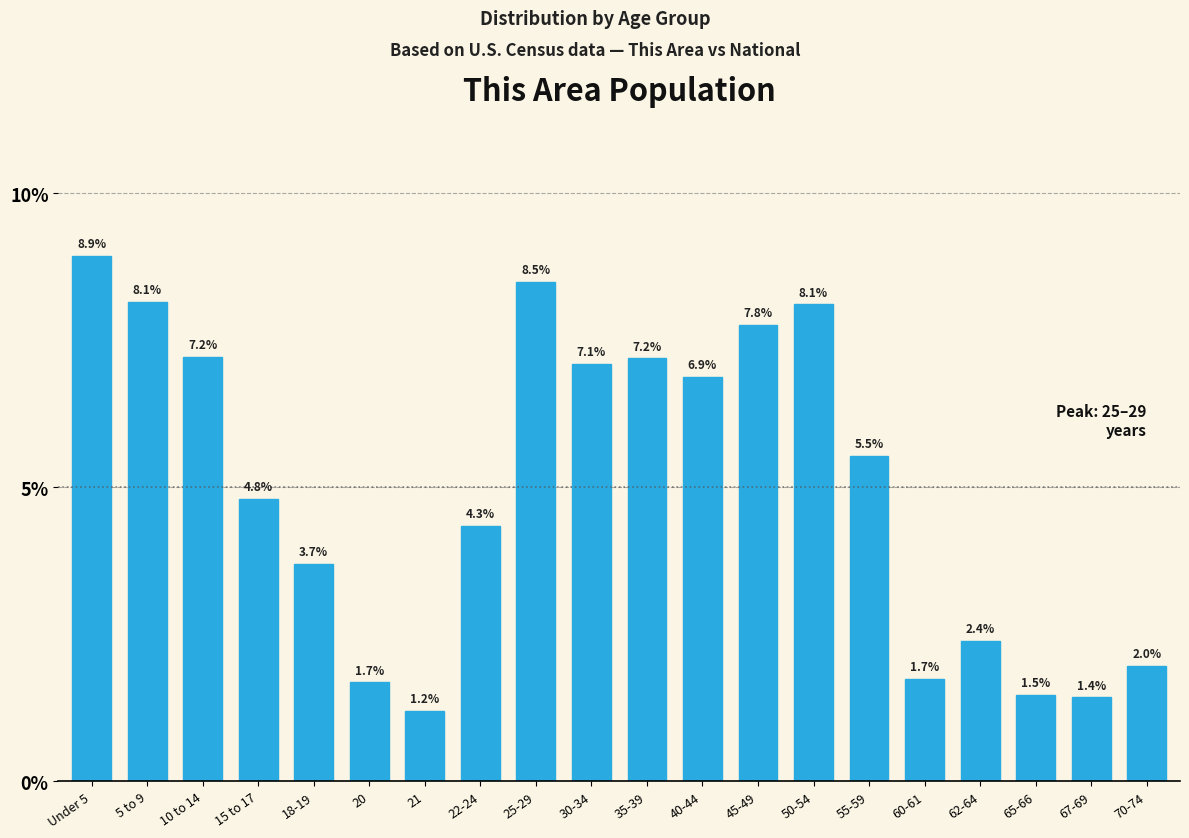

Reading left to right, what are all the values shown in this chart?

8.9	8.1	7.2	4.8	3.7	1.7	1.2	4.3	8.5	7.1	7.2	6.9	7.8	8.1	5.5	1.7	2.4	1.5	1.4	2.0